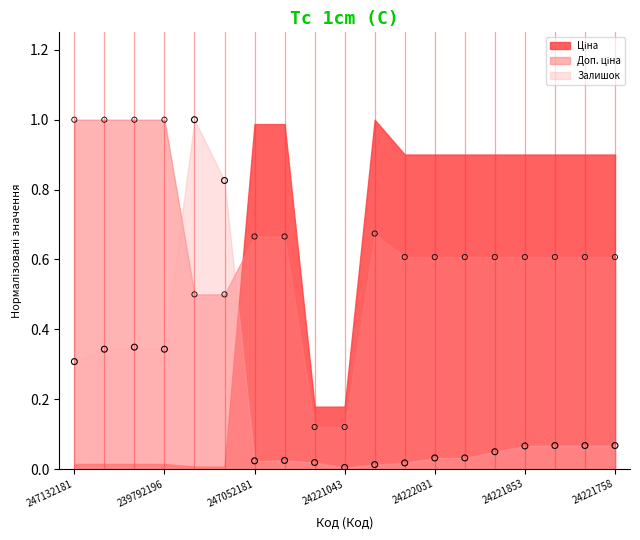

Is the value of Доп. ціна at 239752196 greater than the value of Залишок at 24221099?

Yes